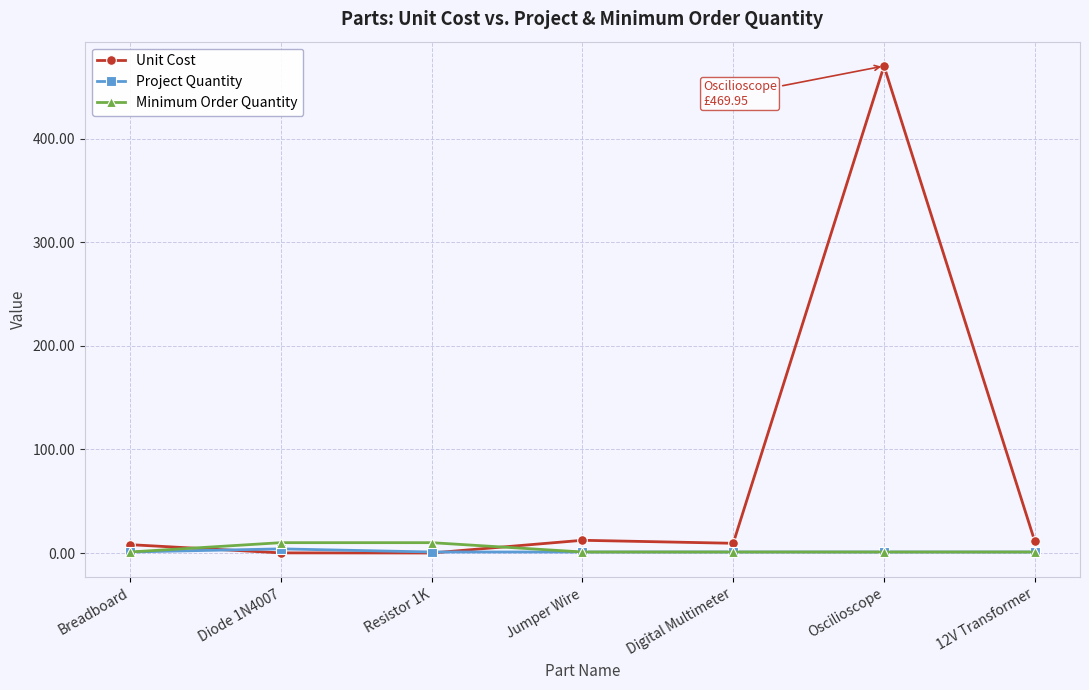

How many Minimum Order Quantity values are between 1 and 10?

7